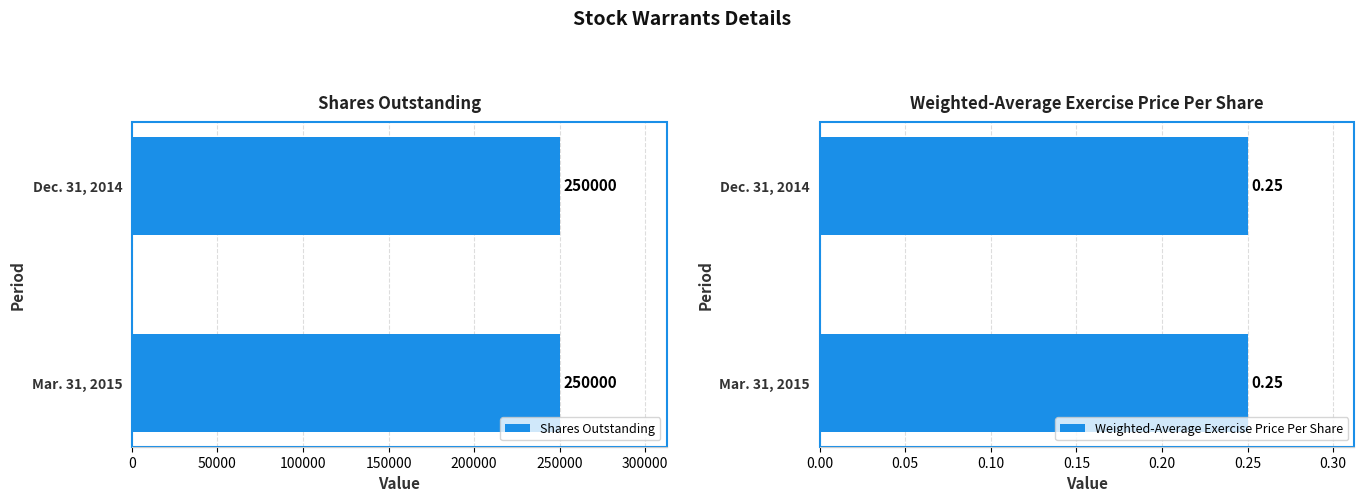

Reading left to right, what are all the values shown in this chart?

Mar. 31, 2015: Shares Outstanding=250000.0	Weighted-Average Exercise Price Per Share=0.2
Dec. 31, 2014: Shares Outstanding=250000.0	Weighted-Average Exercise Price Per Share=0.2